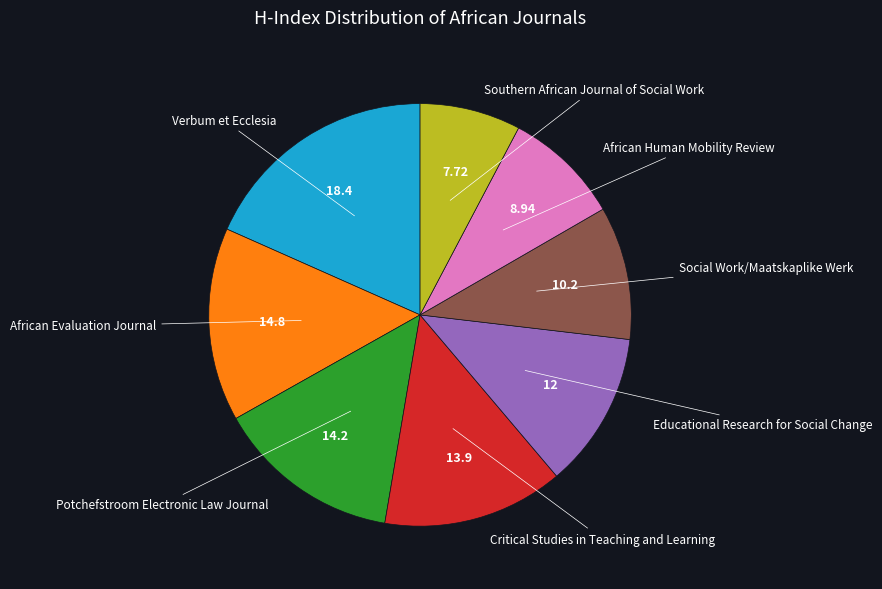

Is there a majority slice in this chart?

No